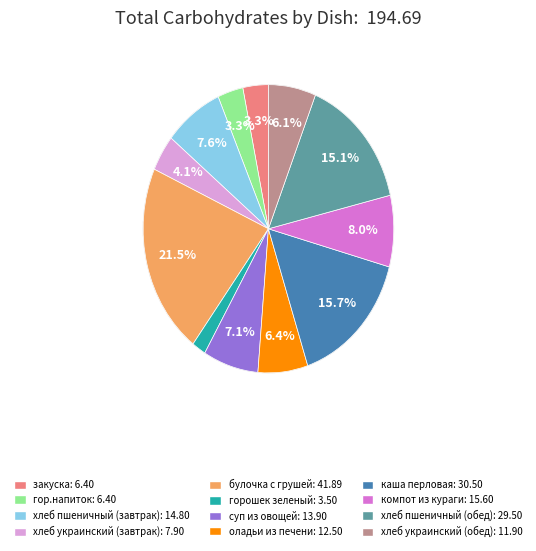

Is there a majority slice in this chart?

No